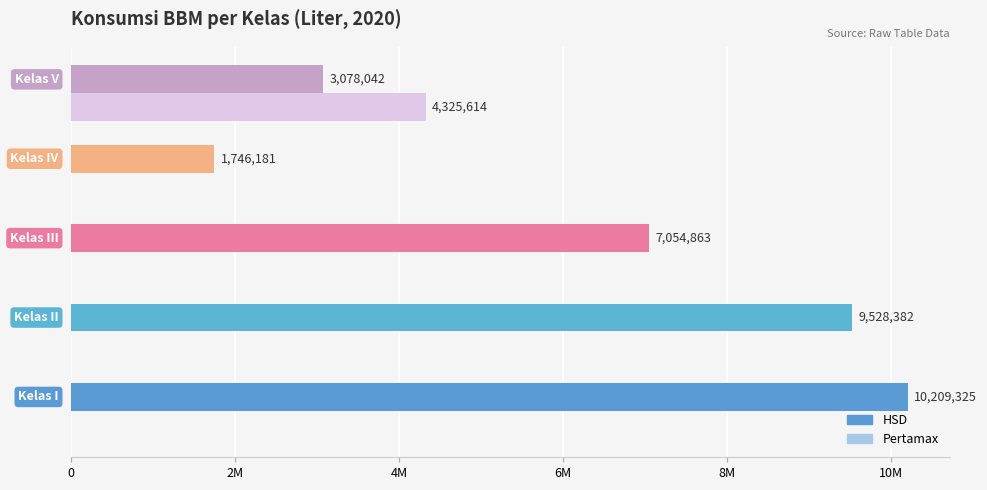

What are all the series names shown in the legend?

HSD, Pertamax